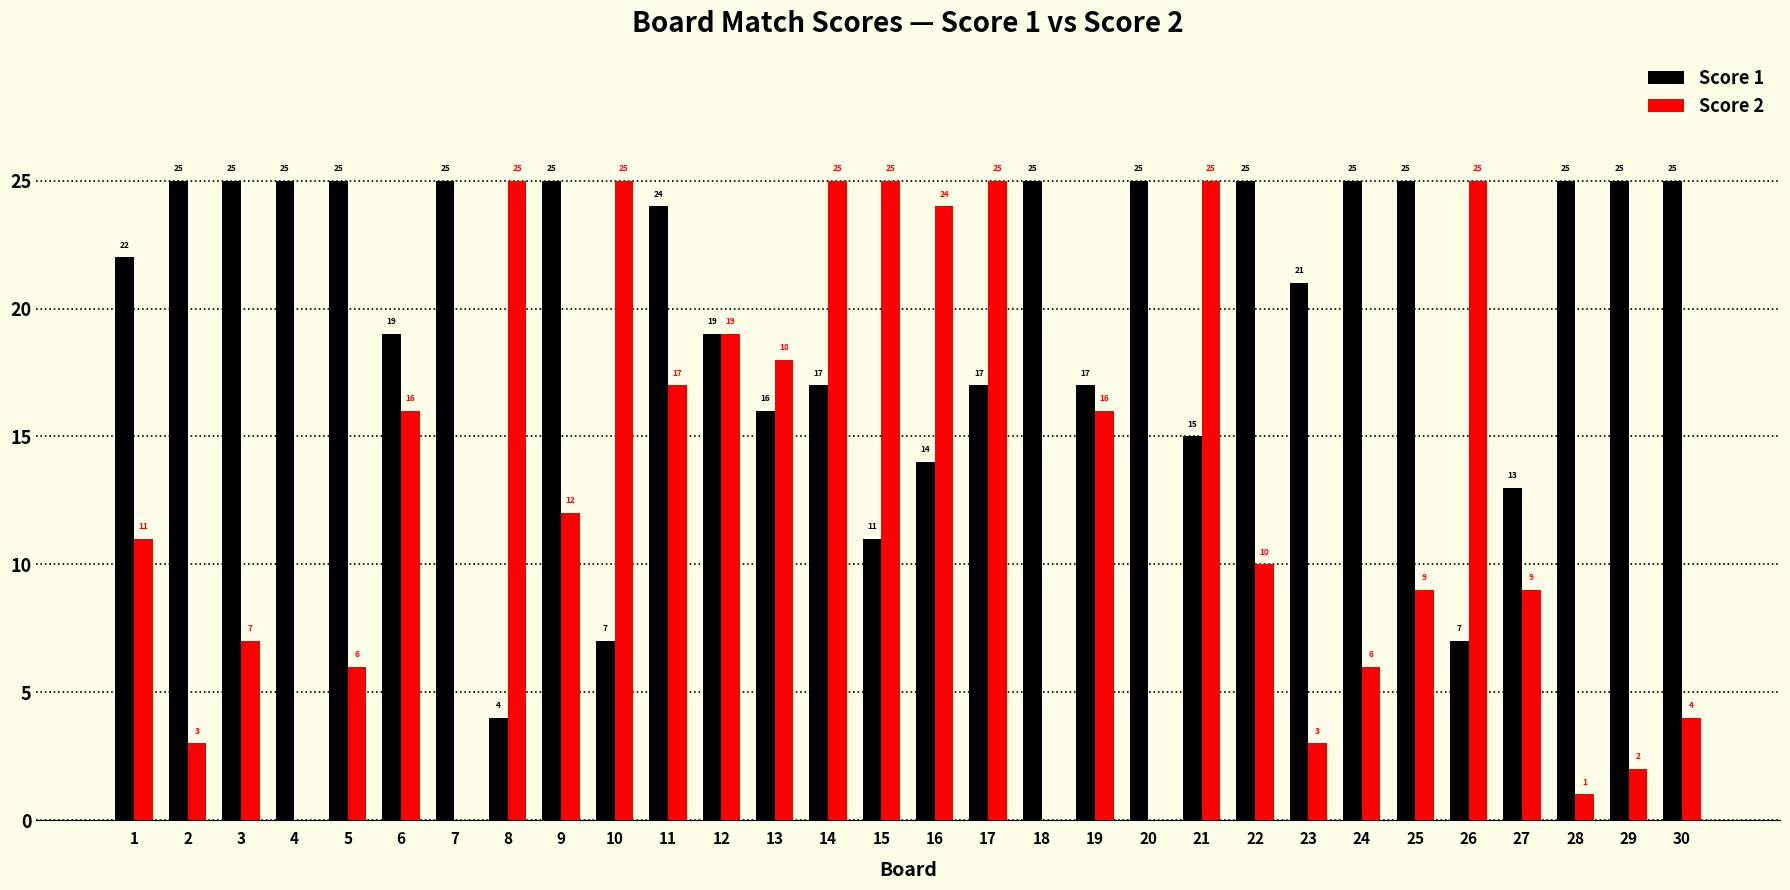

The Score 1 series shows 4 at 15. True or false?

False